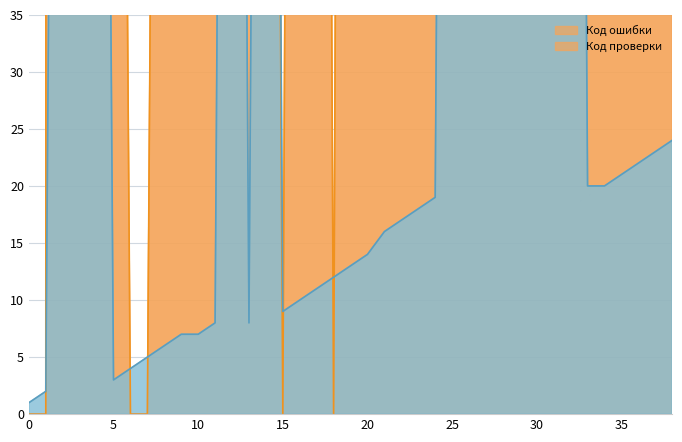

What is the approximate value of Код ошибки at 16?

300